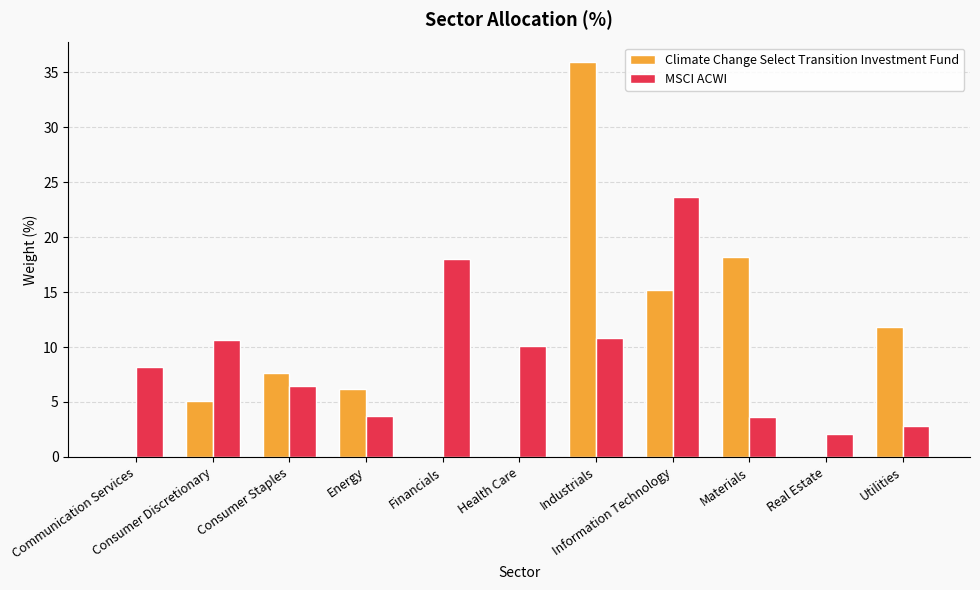

What is the highest value of the Climate Change Select Transition Investment Fund series?

35.9